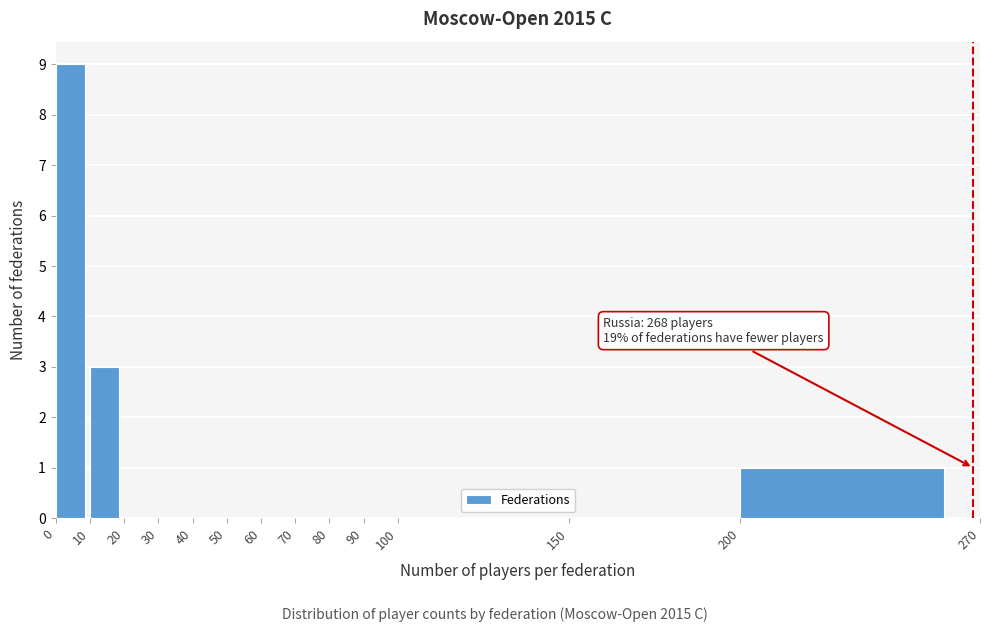

Over which range of the x-axis is the bar tallest?

0 to 10